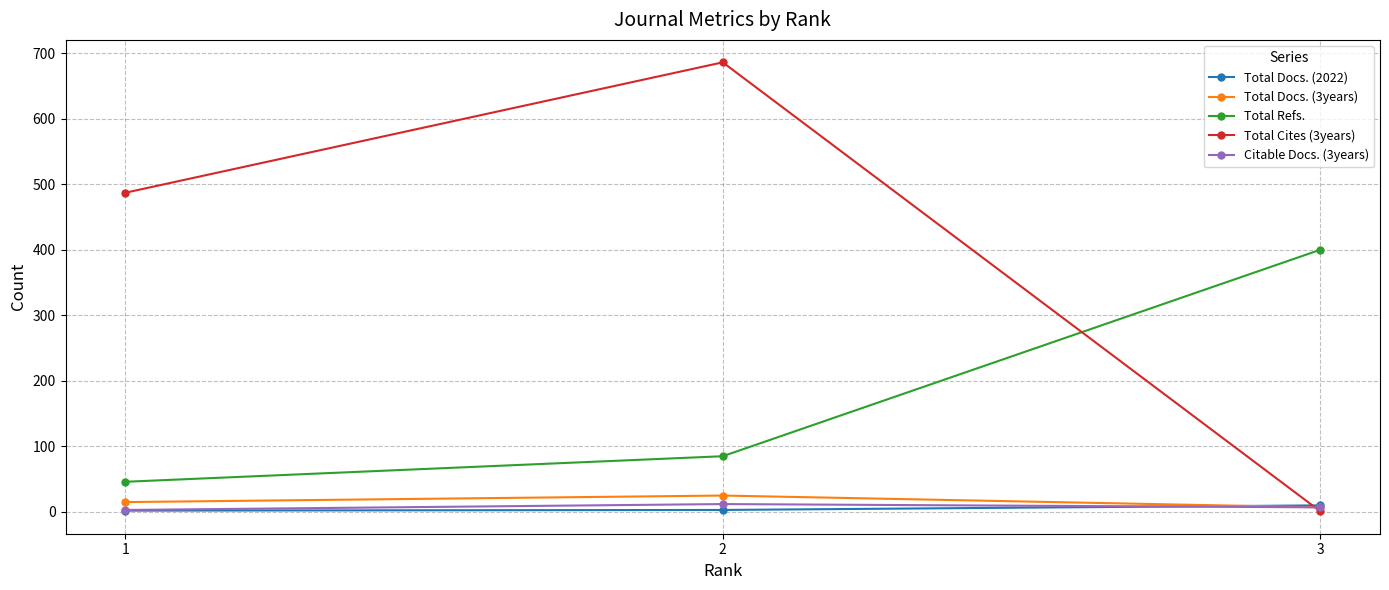

The value of Total Refs. at 1 is 21. True or false?

False